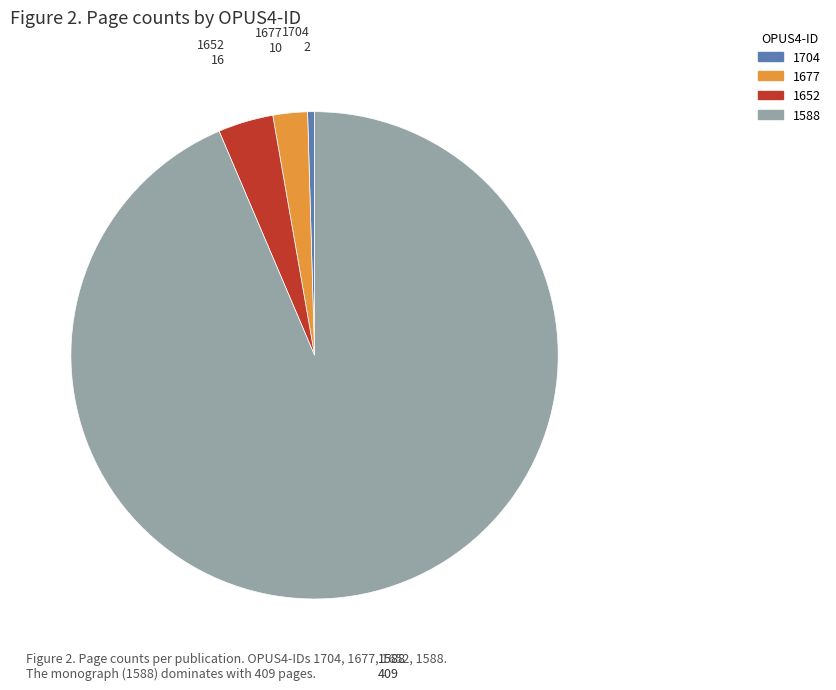

Which category has the biggest portion of the pie?

1588